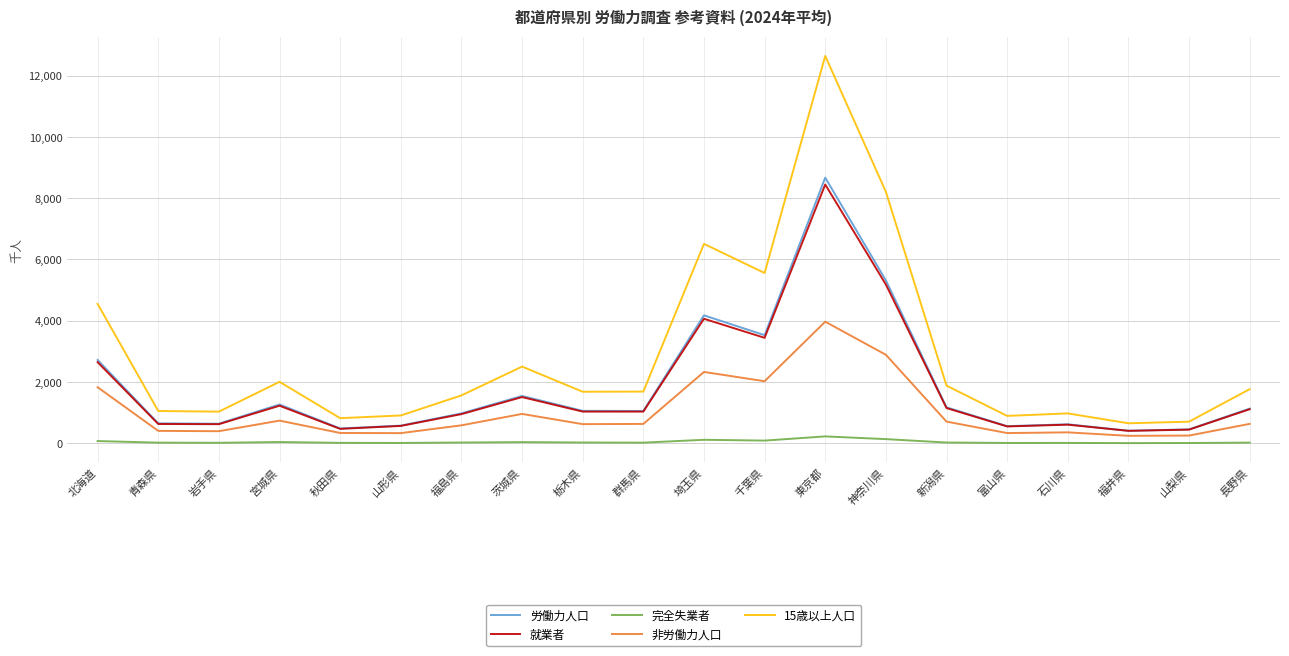

Which series has the largest total across all categories?

15歳以上人口